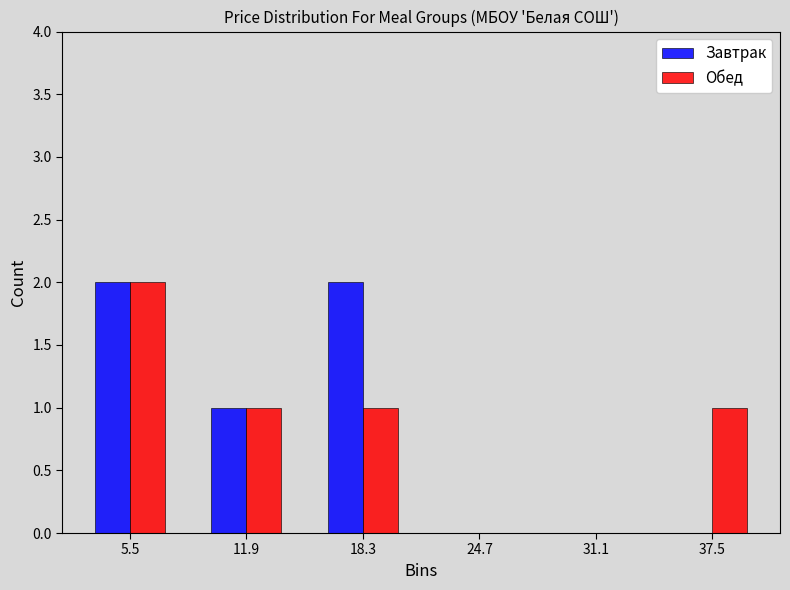

Reading left to right, transcribe this chart: for each range on the x-axis, give the height of each series' bar. Neither the bar edges nor the heights are printed on the chart, so give them approximately, as read against the axes.

2 to 9: Завтрак=2	Обед=2
9 to 15: Завтрак=1	Обед=1
15 to 22: Завтрак=2	Обед=1
22 to 28: Завтрак=0	Обед=0
28 to 34: Завтрак=0	Обед=0
34 to 41: Завтрак=0	Обед=1